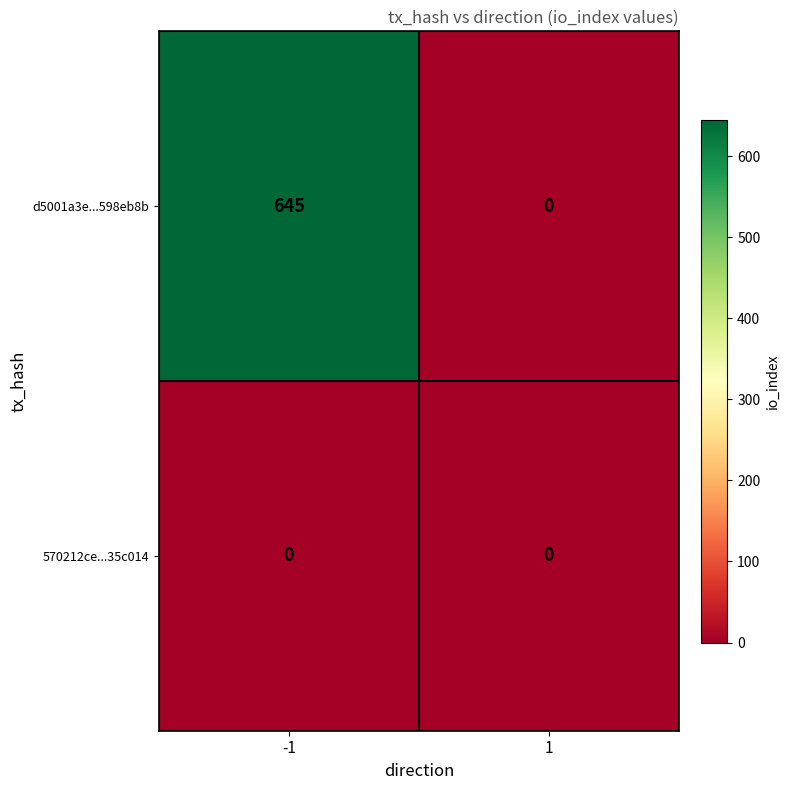

Read the d5001a3e...598eb8b value at -1, to the nearest 100.

600